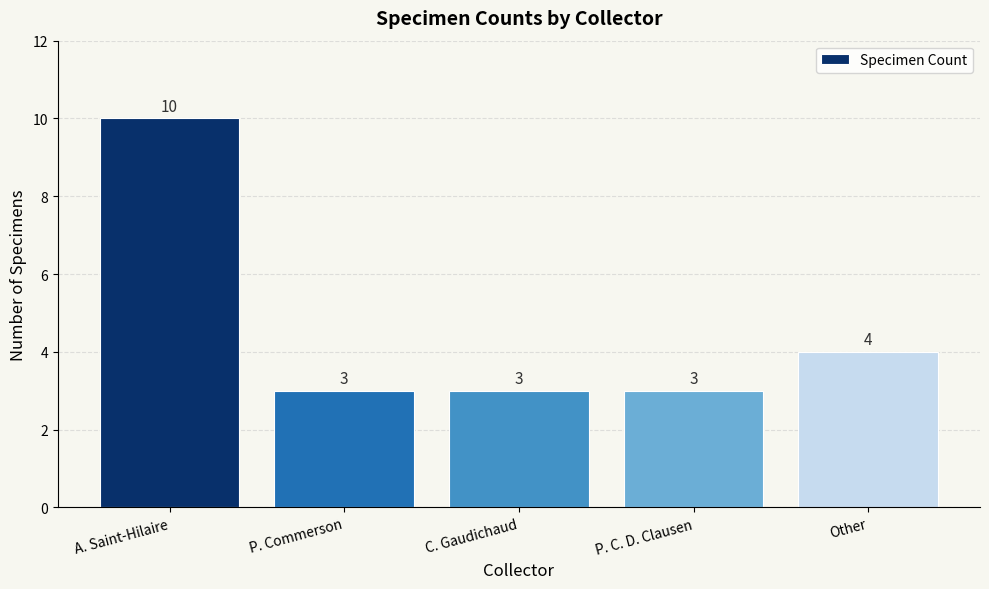

Where is the data nearest to the value 6?

Other